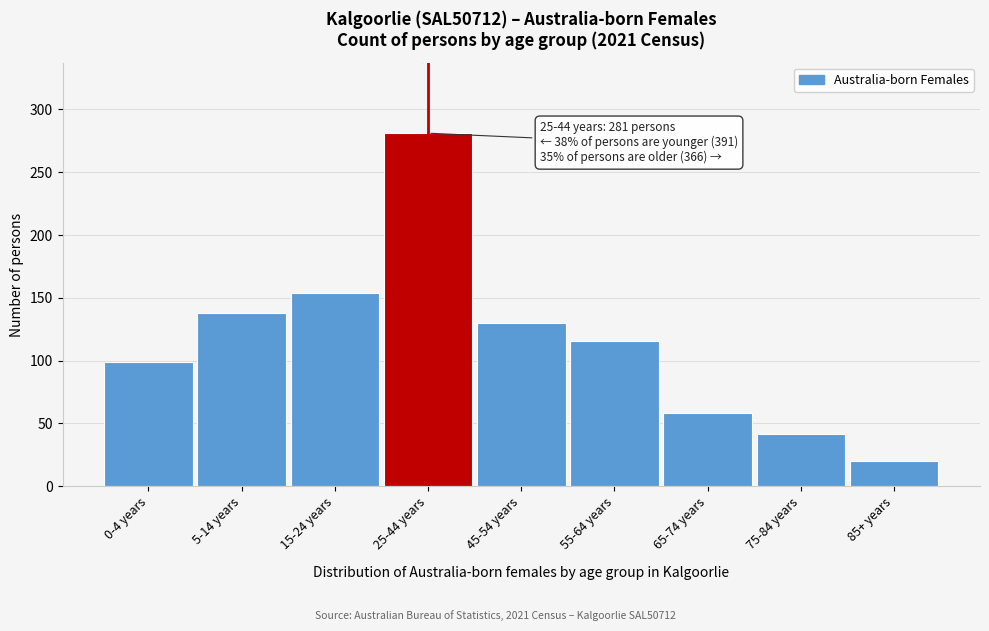

Reading left to right, what are all the values shown in this chart?

99	138	154	281	130	116	58	42	20